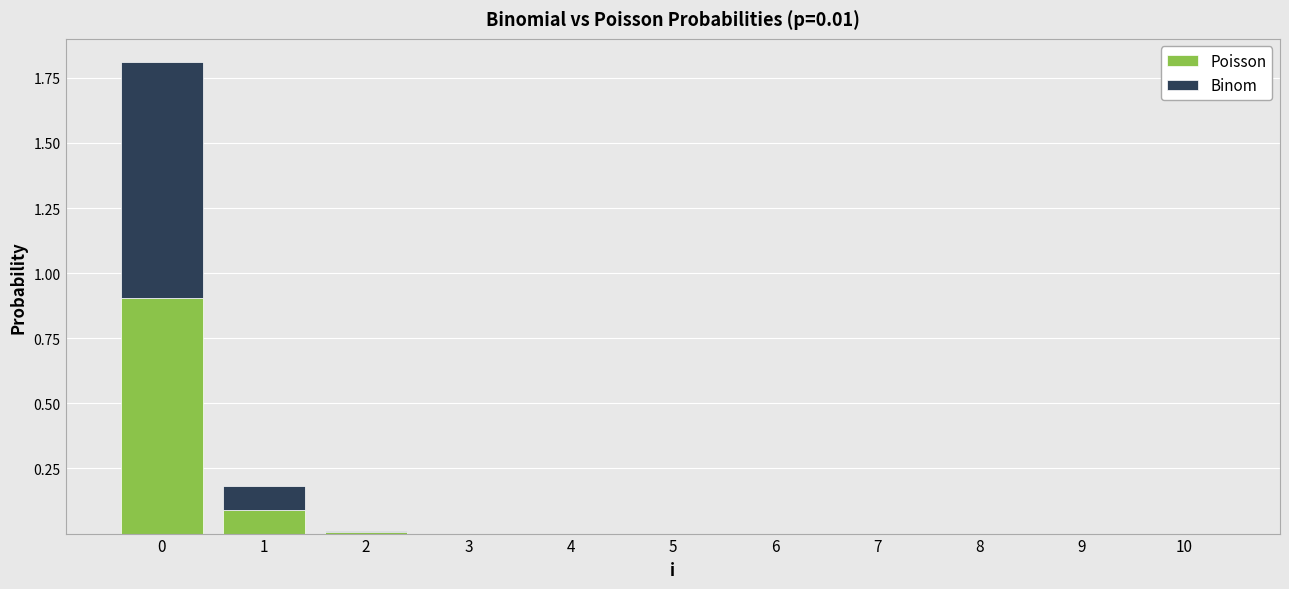

What are all the series names shown in the legend?

Poisson, Binom